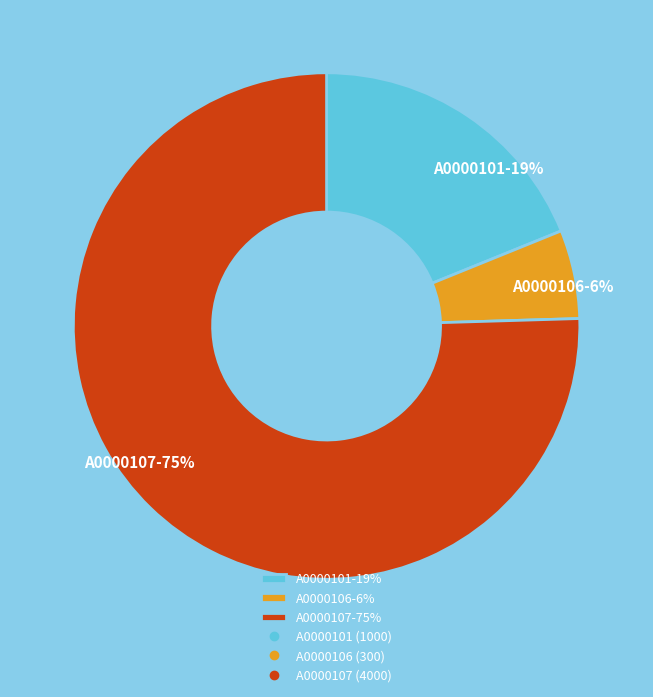

Is it true that A0000107-75% is 75% of the pie?

True